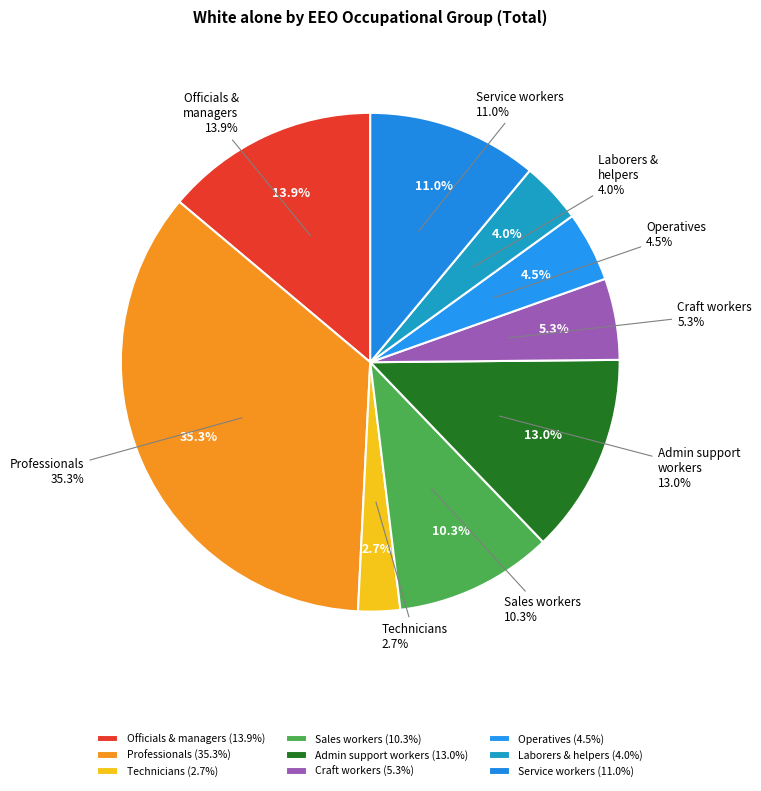

Which slice is the smallest?

Technicians